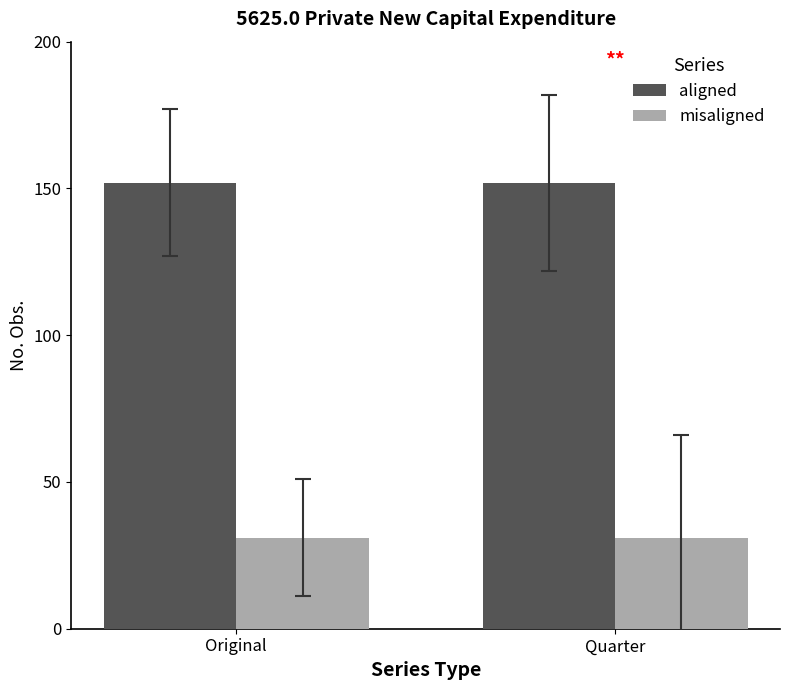

What is the minimum value shown in the chart?

31